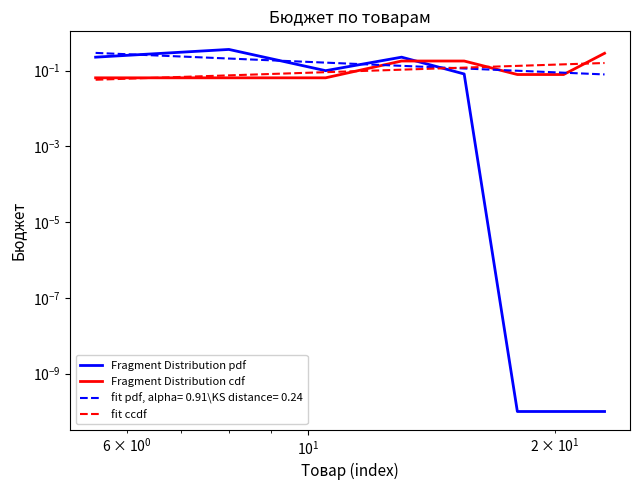

Count the number of categories in the chart.

8